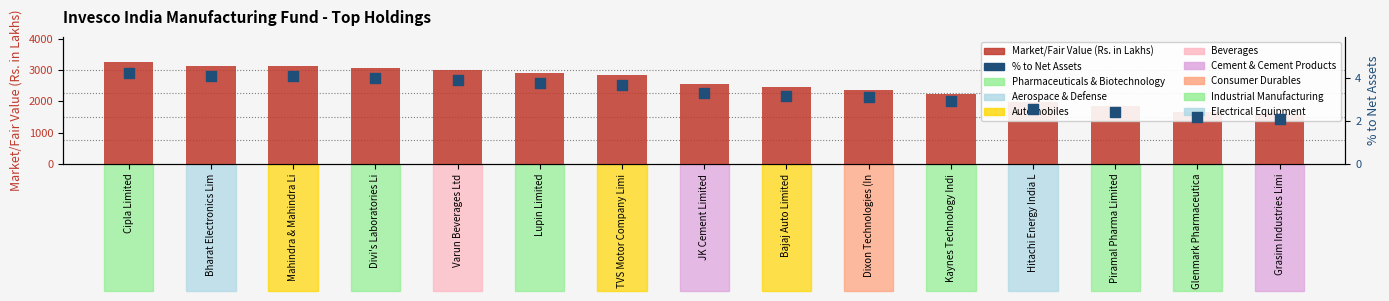

What is the total value across all series at Divi's Laboratories Li?

3070.2